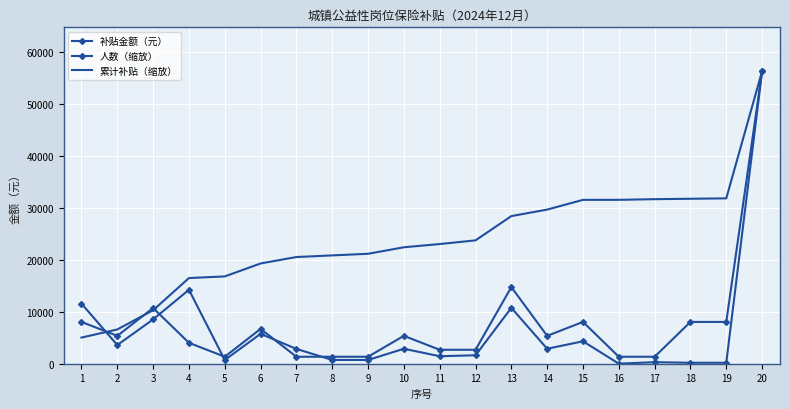

What is the sum of the 人数（缩放） values at 13 and 2?

20108.9